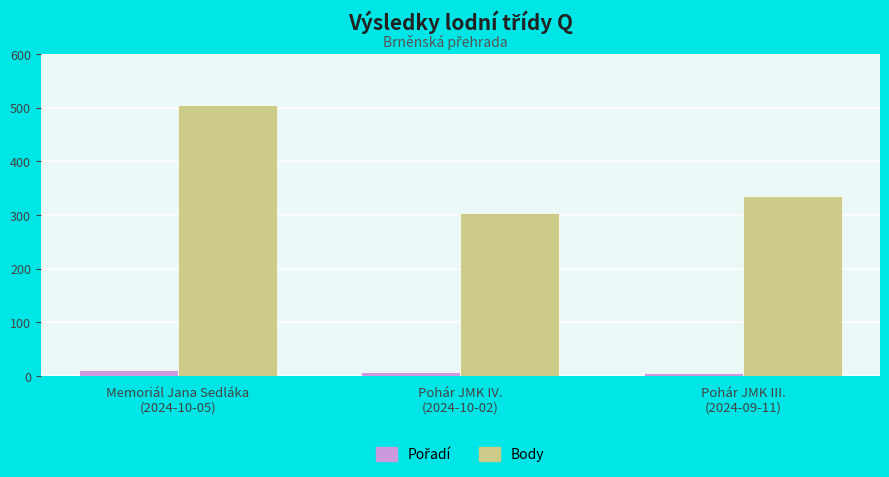

List the labels in order of Body value, smallest first.

Pohár JMK IV.
(2024-10-02), Pohár JMK III.
(2024-09-11), Memoriál Jana Sedláka
(2024-10-05)